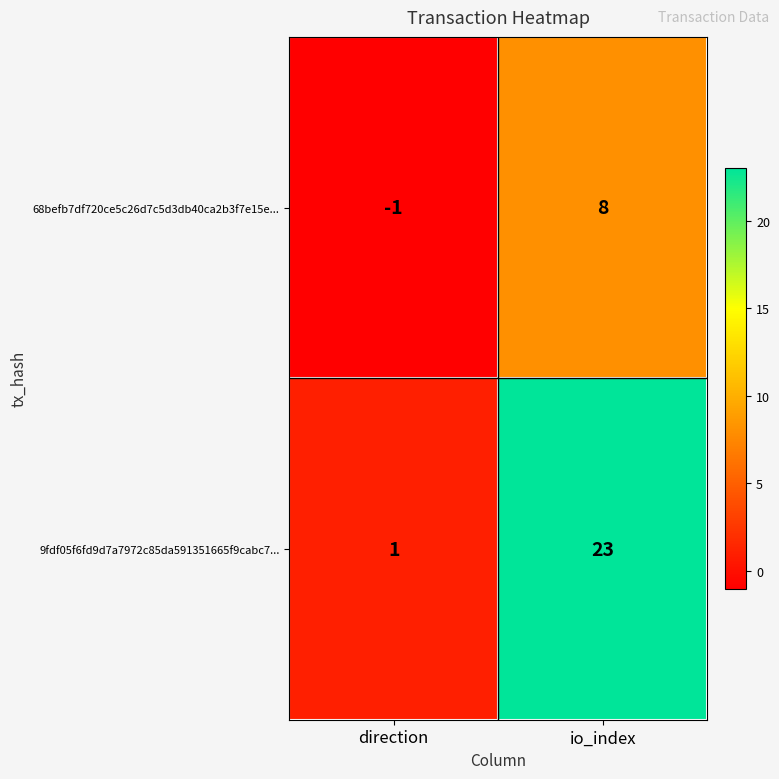

Reading right to left, transcribe all the data shown in this chart.

68befb7df720ce5c26d7c5d3db40ca2b3f7e15e...: 8	-1
9fdf05f6fd9d7a7972c85da591351665f9cabc7...: 23	1